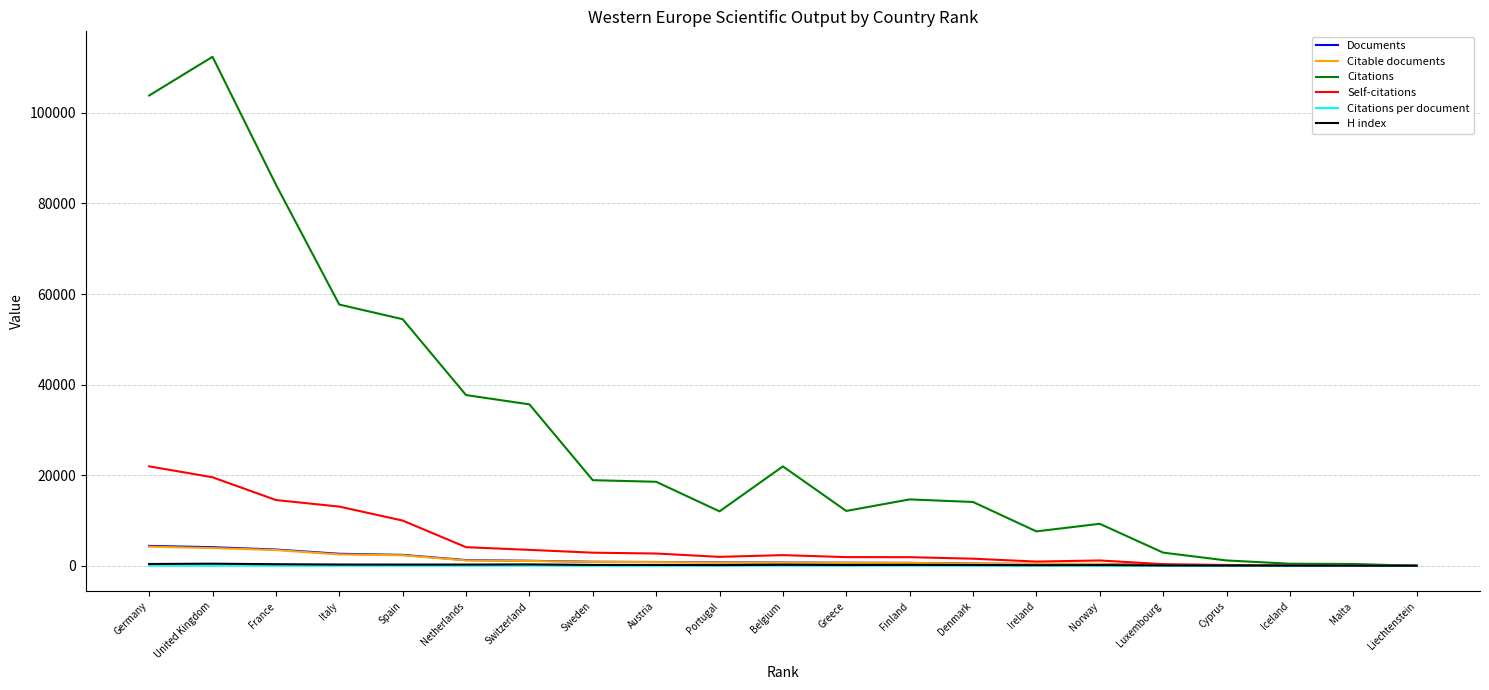

What is the sum of the Documents values at Austria and Cyprus?

920.0